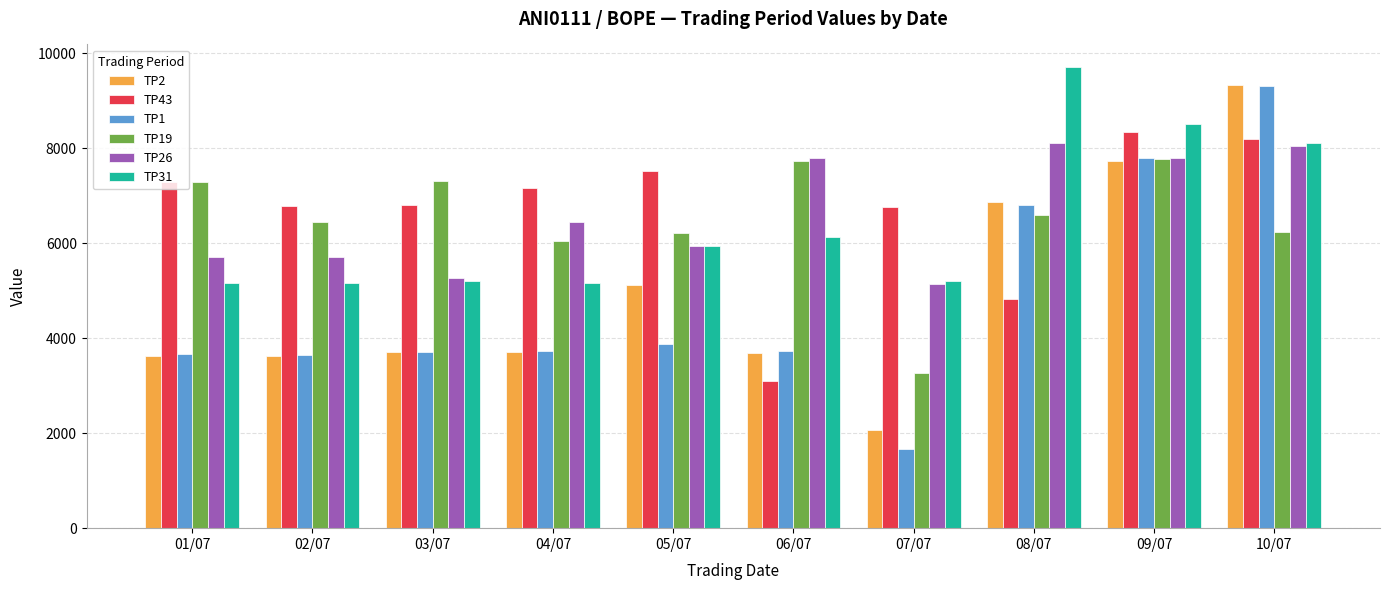

What is the difference between the TP2 values at 02/07 and 01/07?

5